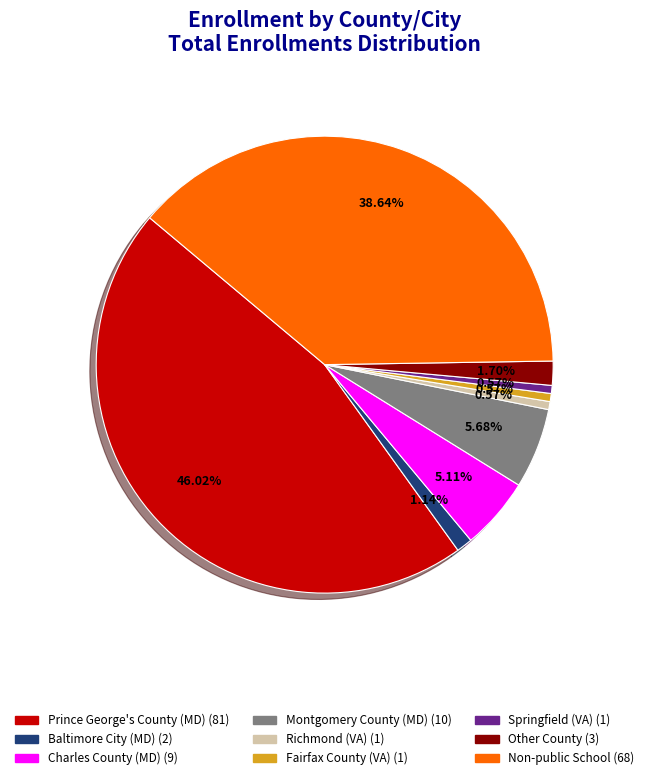

How many slices are in this pie chart?

9